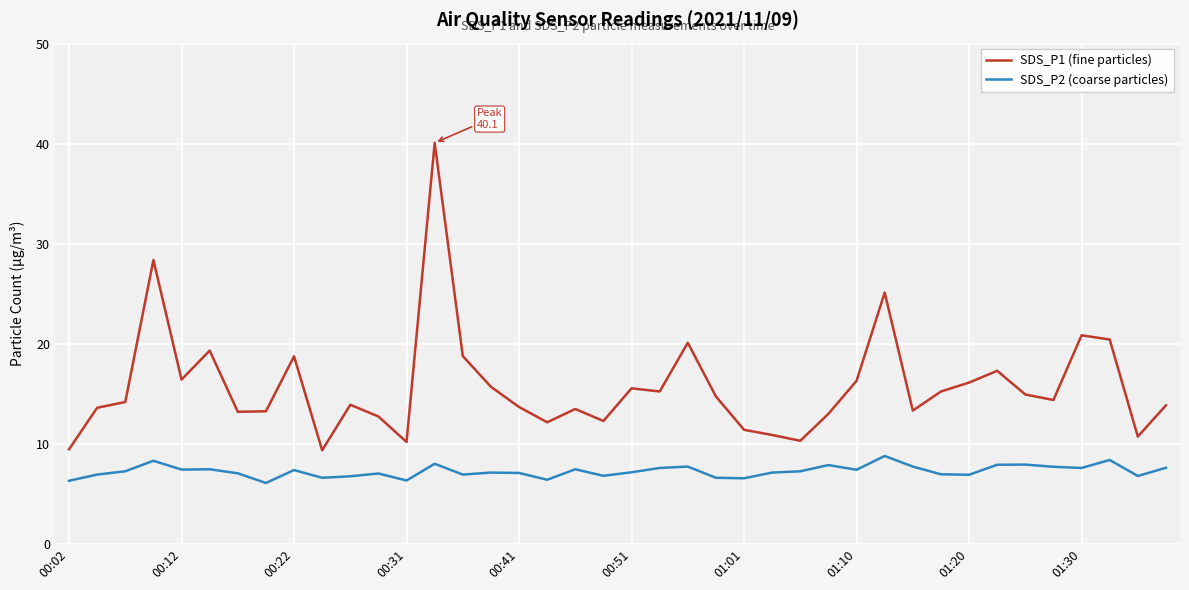

What is the smallest value displayed?

6.1